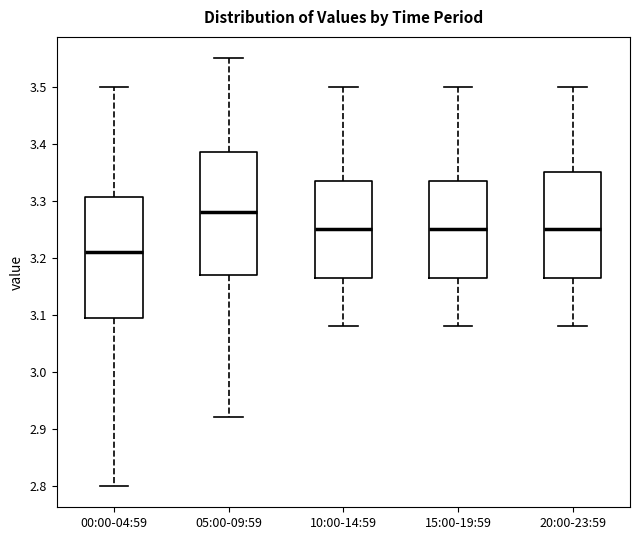

Which box's median line is the lowest?

00:00-04:59